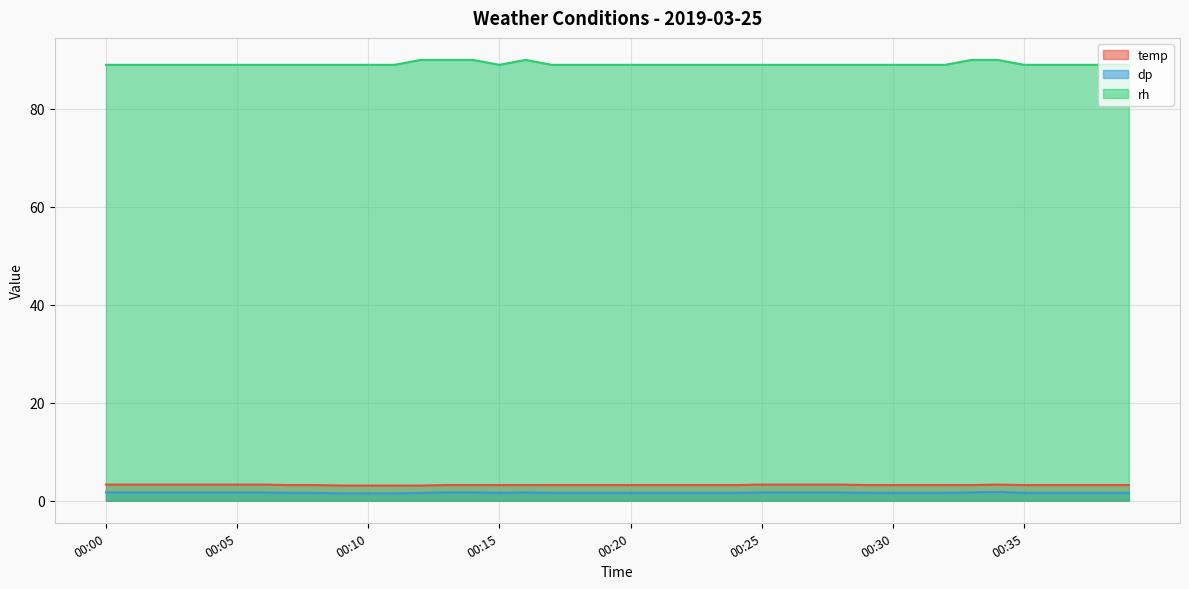

At which label is dp closest to 1?

00:09